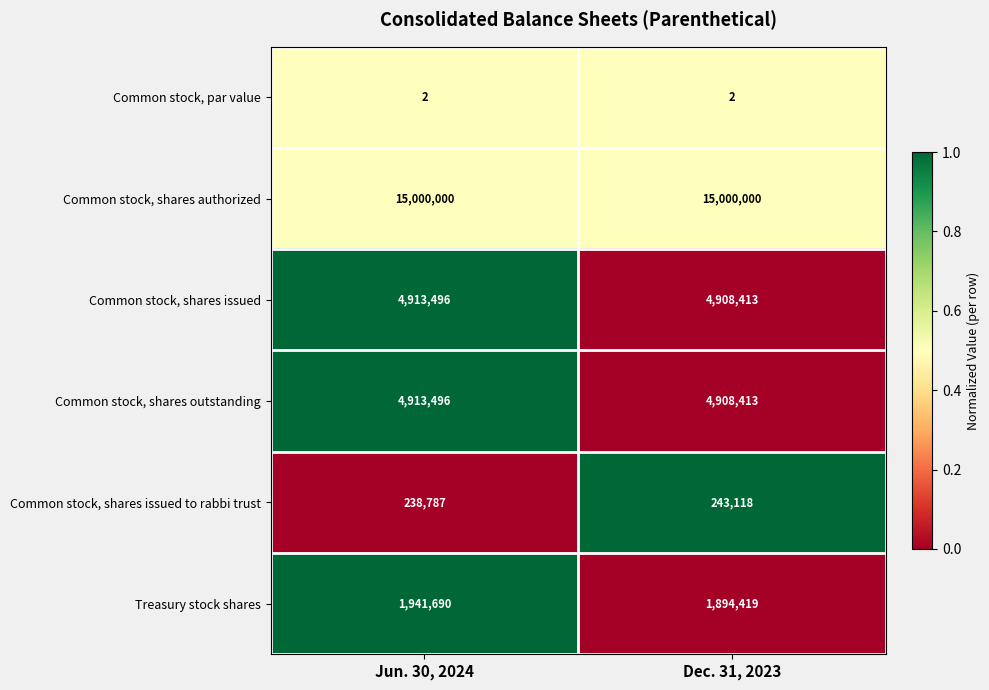

At which category is the sum across all series the highest?

Jun. 30, 2024